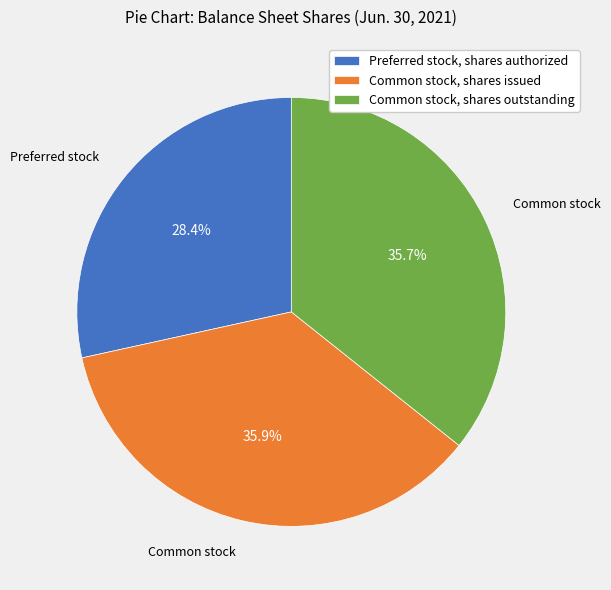

Rank the categories by value from lowest to highest.

Preferred stock, shares authorized, Common stock, shares outstanding, Common stock, shares issued